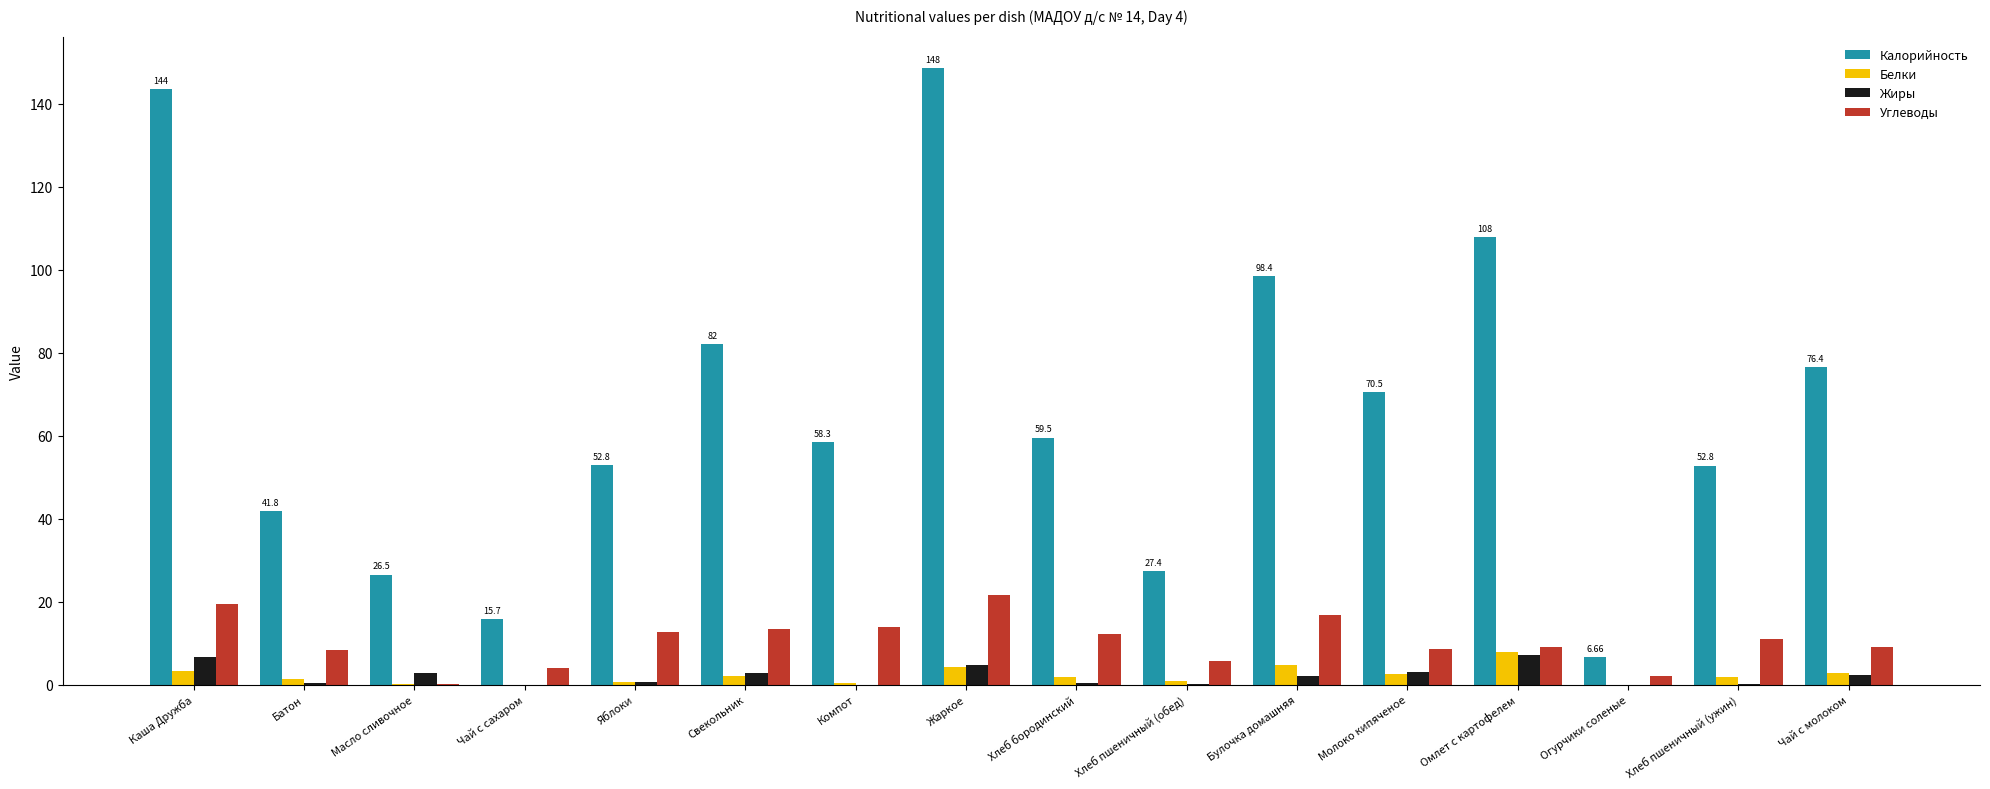

Which category has the highest value across all series?

Жаркое